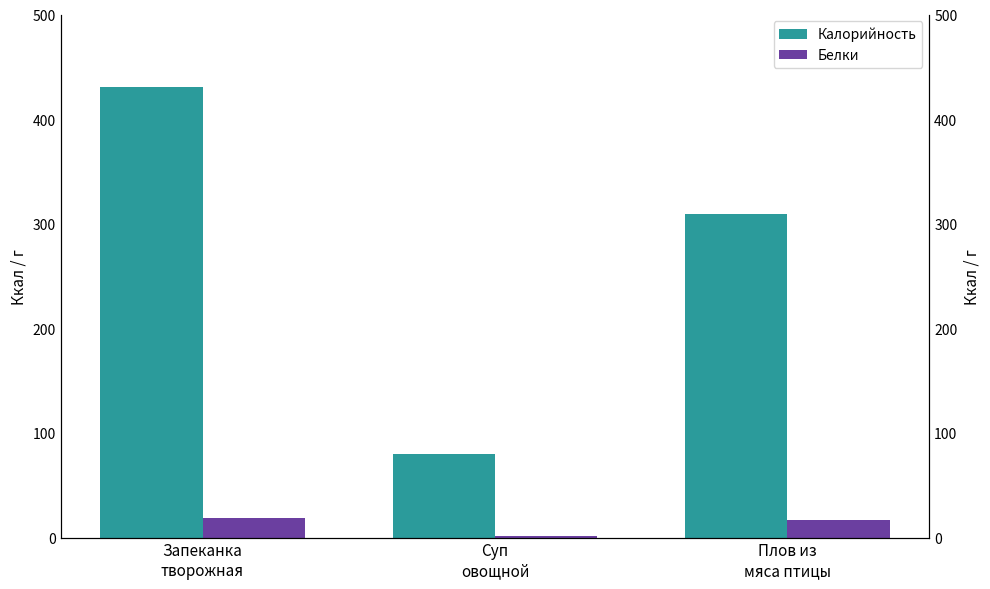

Is the value of Калорийность at Запеканка
творожная greater than the value of Белки at Запеканка
творожная?

Yes